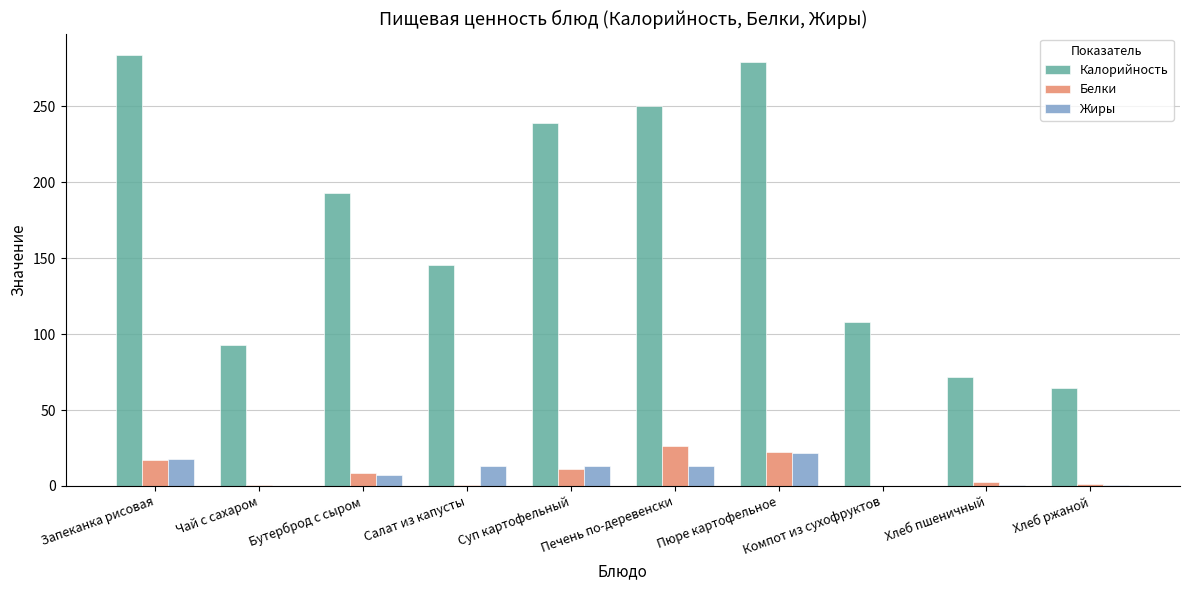

Is the value of Калорийность at Хлеб пшеничный greater than the value of Жиры at Бутерброд с сыром?

Yes